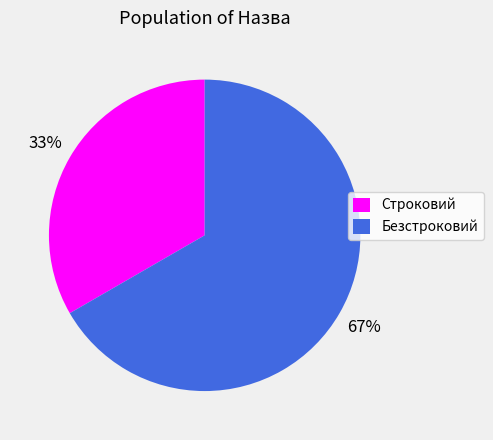

To the nearest percent, what portion does Безстроковий represent?

67%